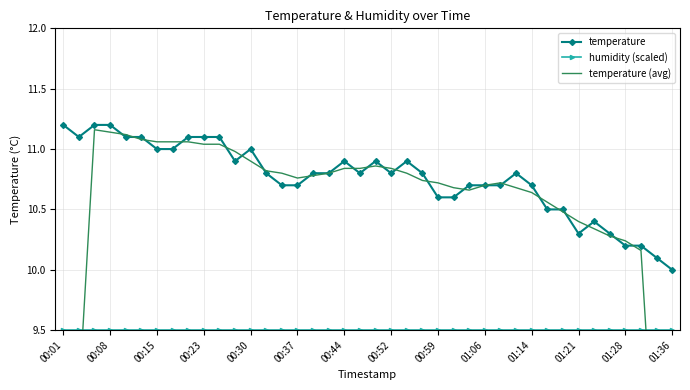

Reading left to right, extract all data points from this chart.

temperature: 11.2	11.1	11.2	11.2	11.1	11.1	11.0	11.0	11.1	11.1	11.1	10.9	11.0	10.8	10.7	10.7	10.8	10.8	10.9	10.8	10.9	10.8	10.9	10.8	10.6	10.6	10.7	10.7	10.7	10.8	10.7	10.5	10.5	10.3	10.4	10.3	10.2	10.2	10.1	10.0
humidity (scaled): 9.5	9.5	9.5	9.5	9.5	9.5	9.5	9.5	9.5	9.5	9.5	9.5	9.5	9.5	9.5	9.5	9.5	9.5	9.5	9.5	9.5	9.5	9.5	9.5	9.5	9.5	9.5	9.5	9.5	9.5	9.5	9.5	9.5	9.5	9.5	9.5	9.5	9.5	9.5	9.5
temperature (avg): 6.7	8.9	11.2	11.1	11.1	11.1	11.1	11.1	11.1	11.0	11.0	11.0	10.9	10.8	10.8	10.8	10.8	10.8	10.8	10.8	10.9	10.8	10.8	10.7	10.7	10.7	10.7	10.7	10.7	10.7	10.6	10.6	10.5	10.4	10.3	10.3	10.2	10.2	8.1	6.1